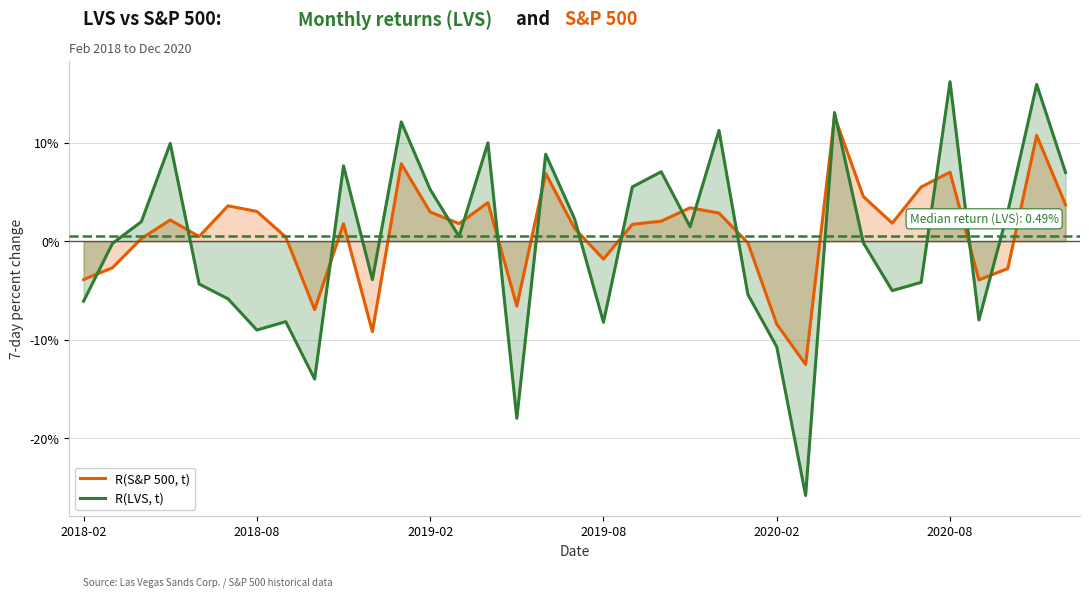

What position from the left is 2020-08?

6